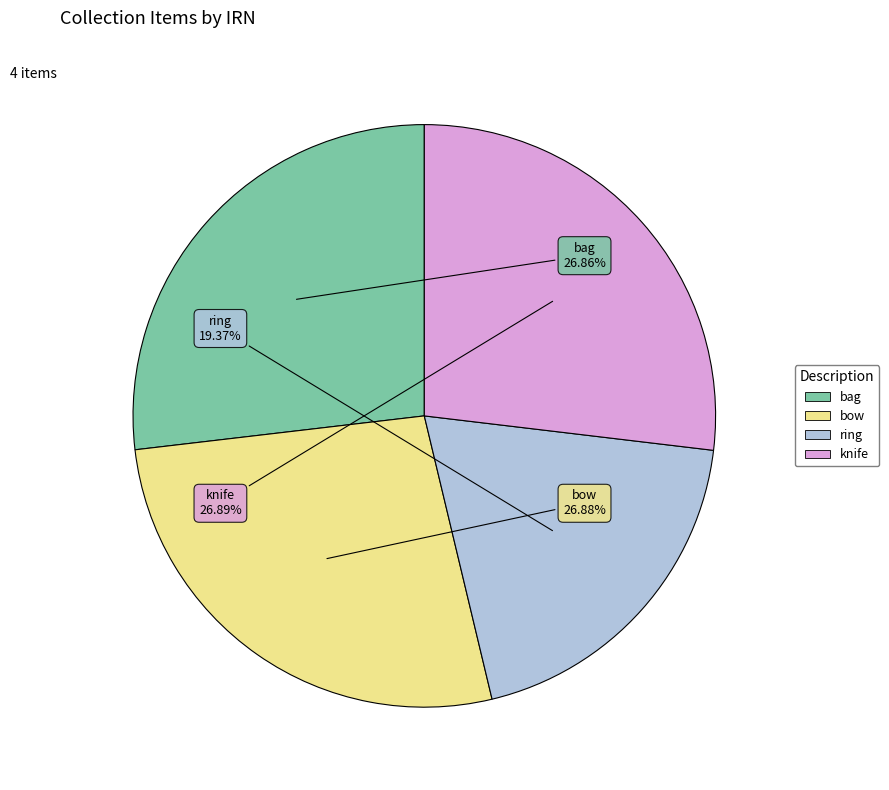

Which slice is the smallest?

ring